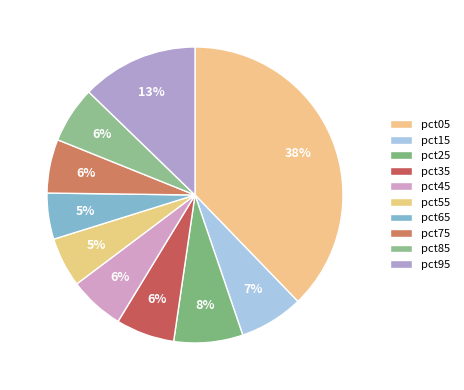

Is it true that pct15 is 7% of the pie?

True